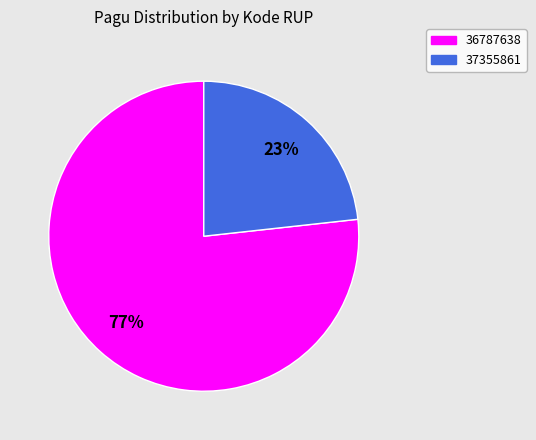

Which category has the biggest portion of the pie?

36787638